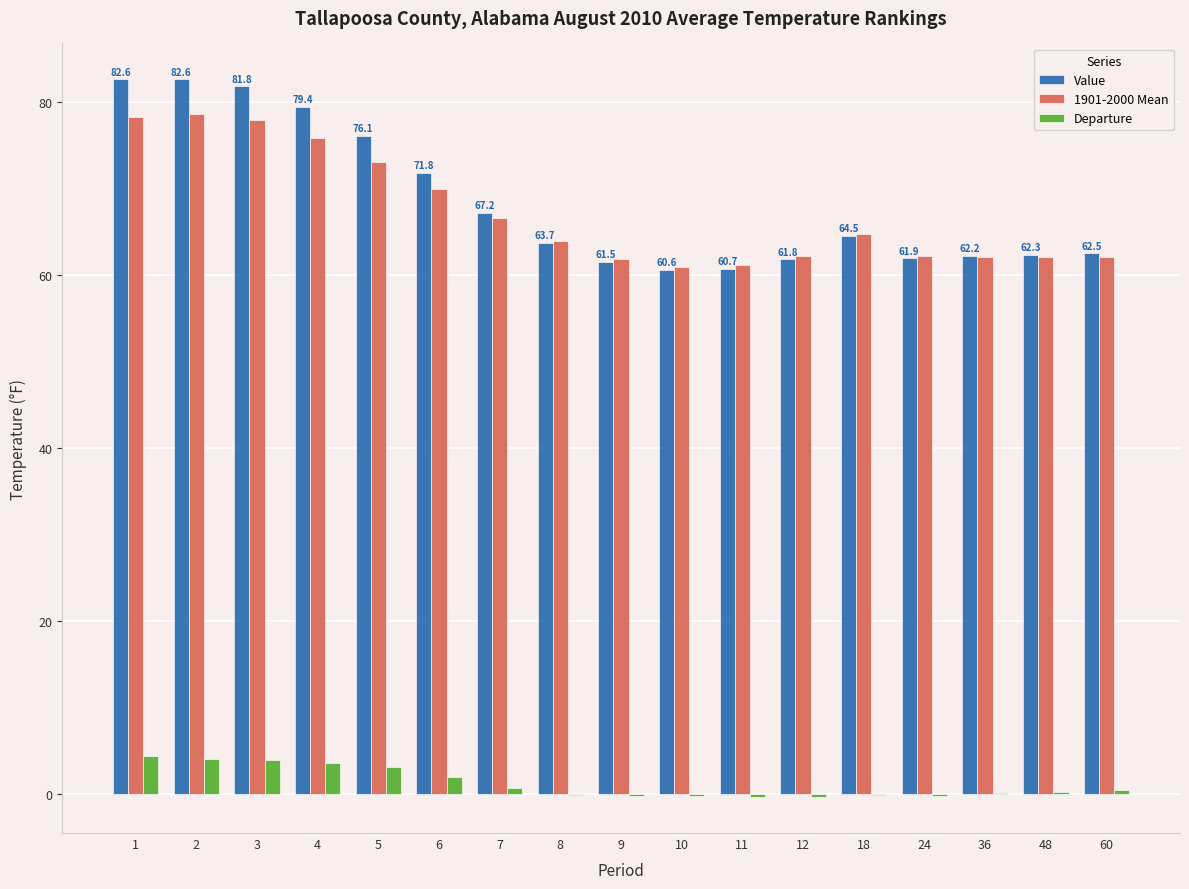

What is the sum of the Value values at 5 and 7?

143.3